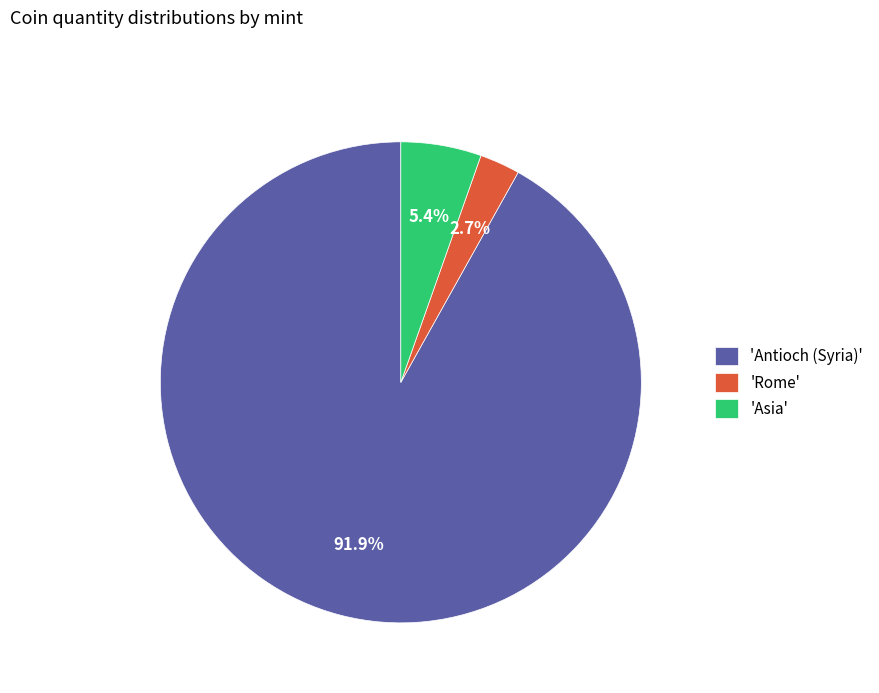

How many slices are in this pie chart?

3